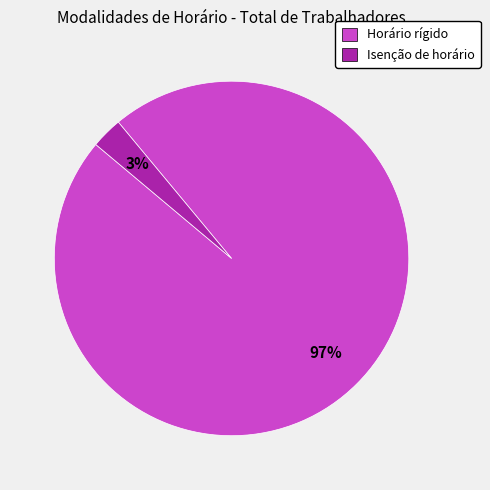

Does Isenção de horário account for over 50% of the chart?

No